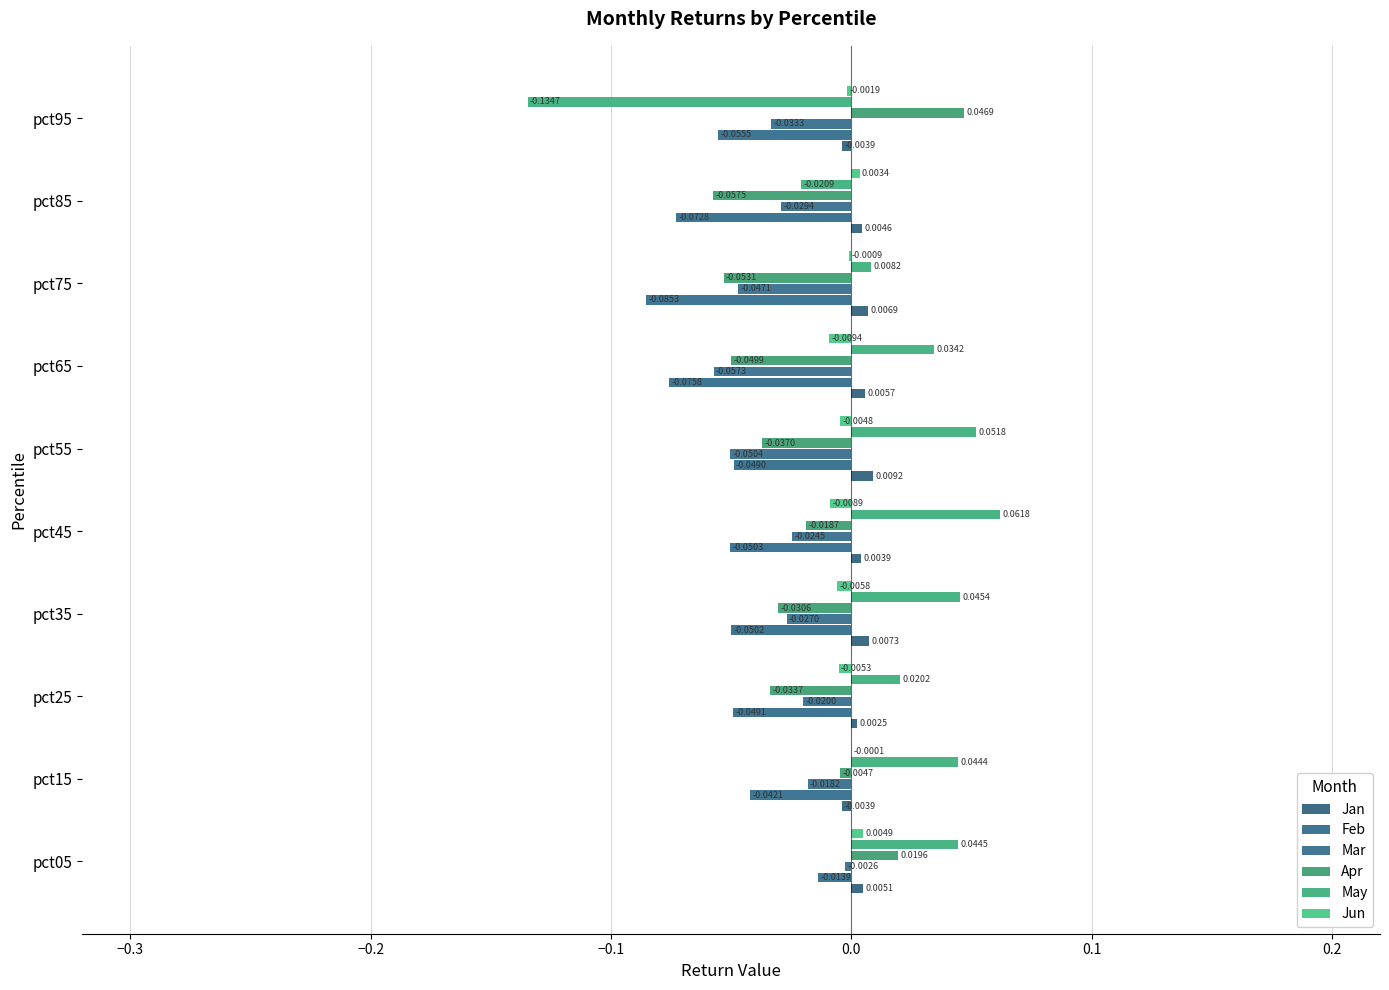

At which category is the sum across all series the highest?

pct05